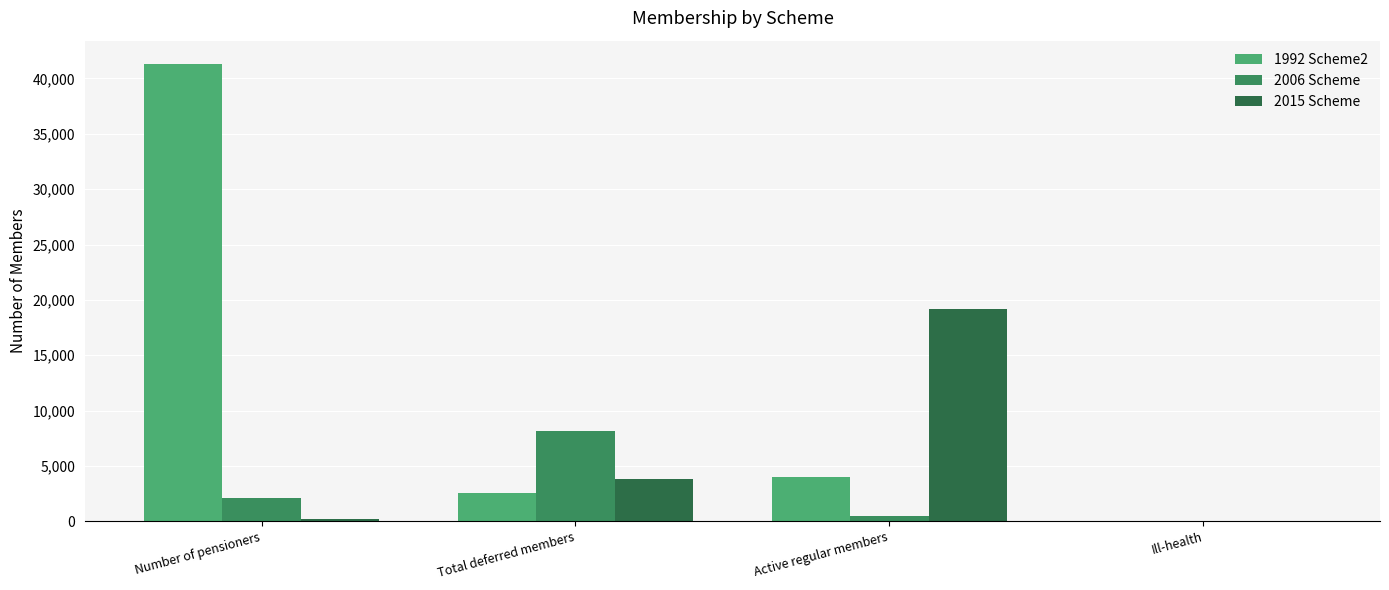

What is the approximate value of 1992 Scheme2 at Total deferred members, to the nearest 10?

2570